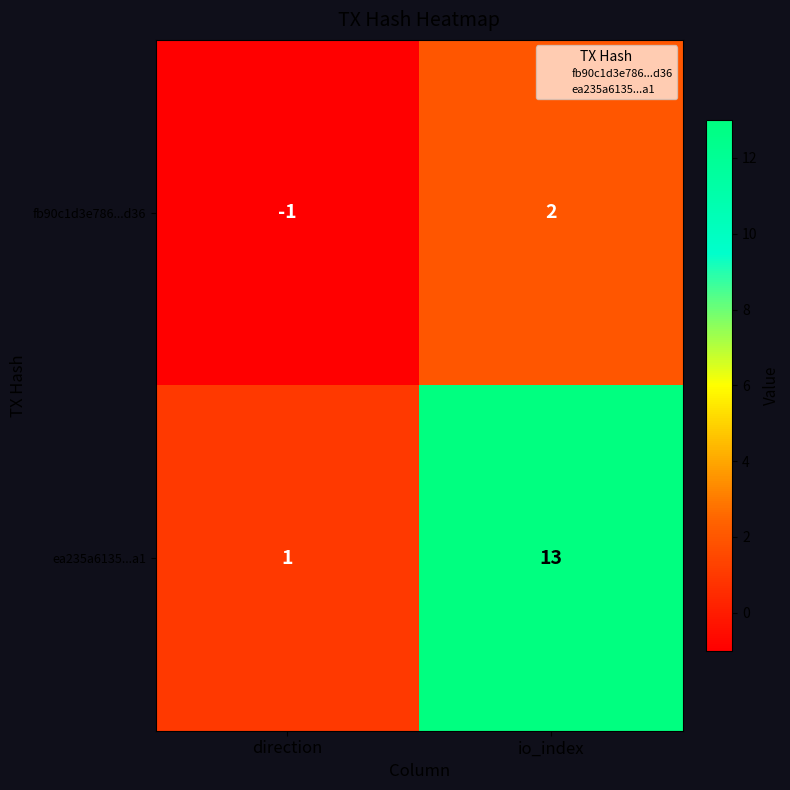

Reading left to right, extract all data points from this chart.

fb90c1d3e786...d36: -1	2
ea235a6135...a1: 1	13